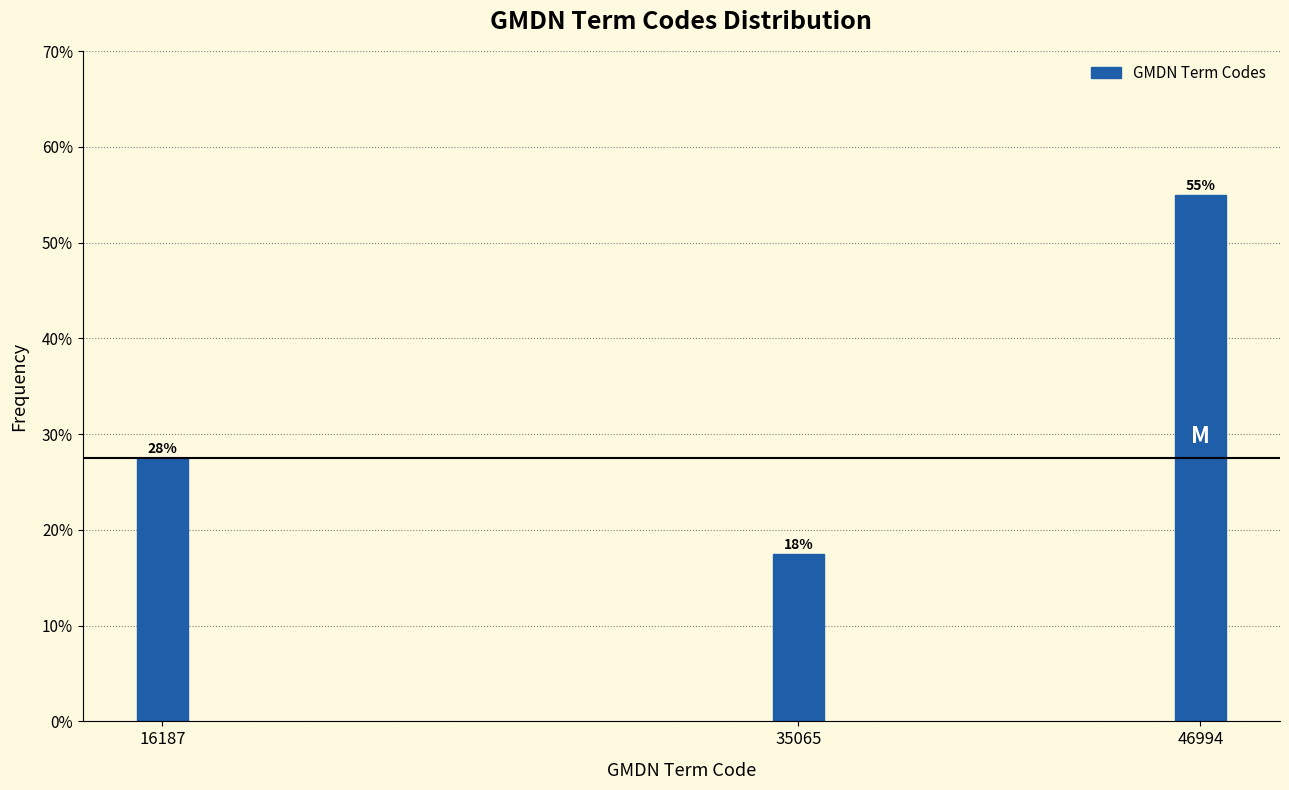

How many bars are there in total?

3